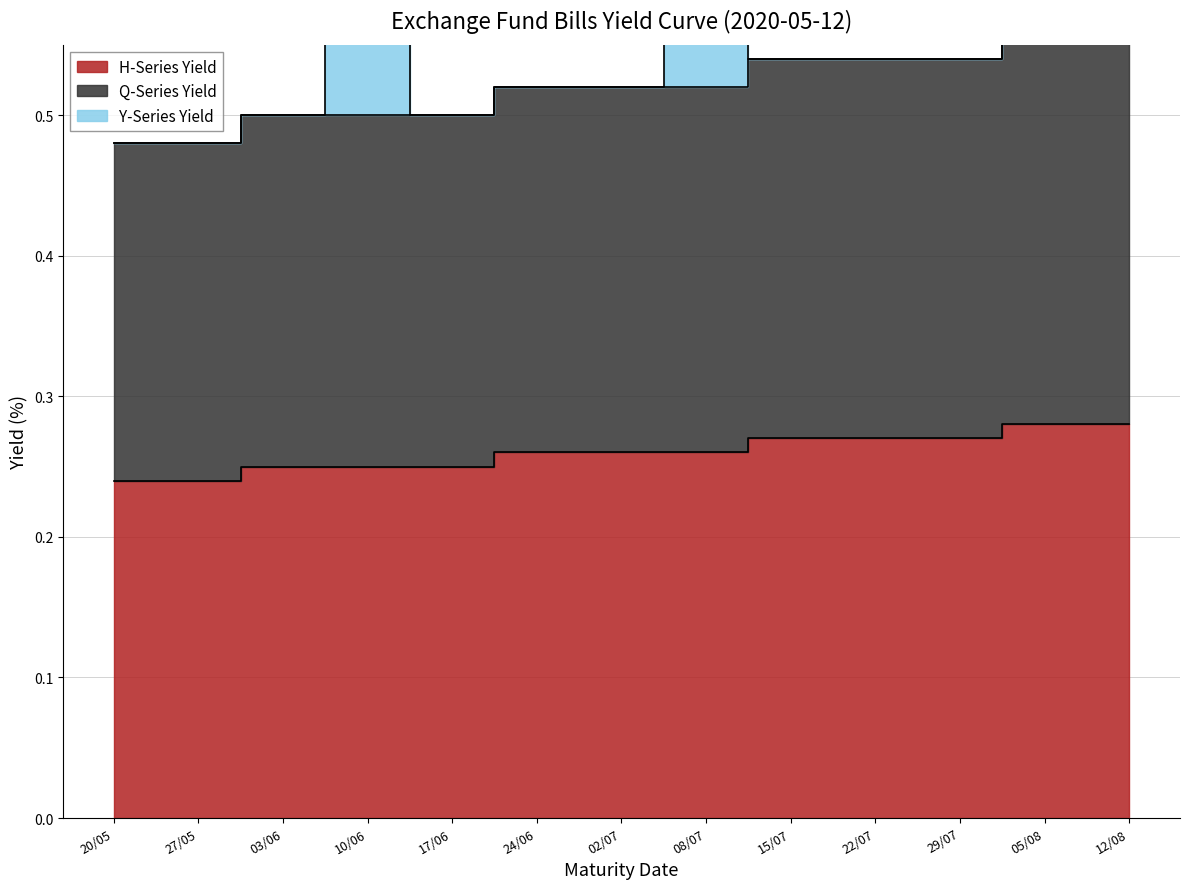

True or false: Q-Series Yield has a value of 0.5 at 10/06.

True